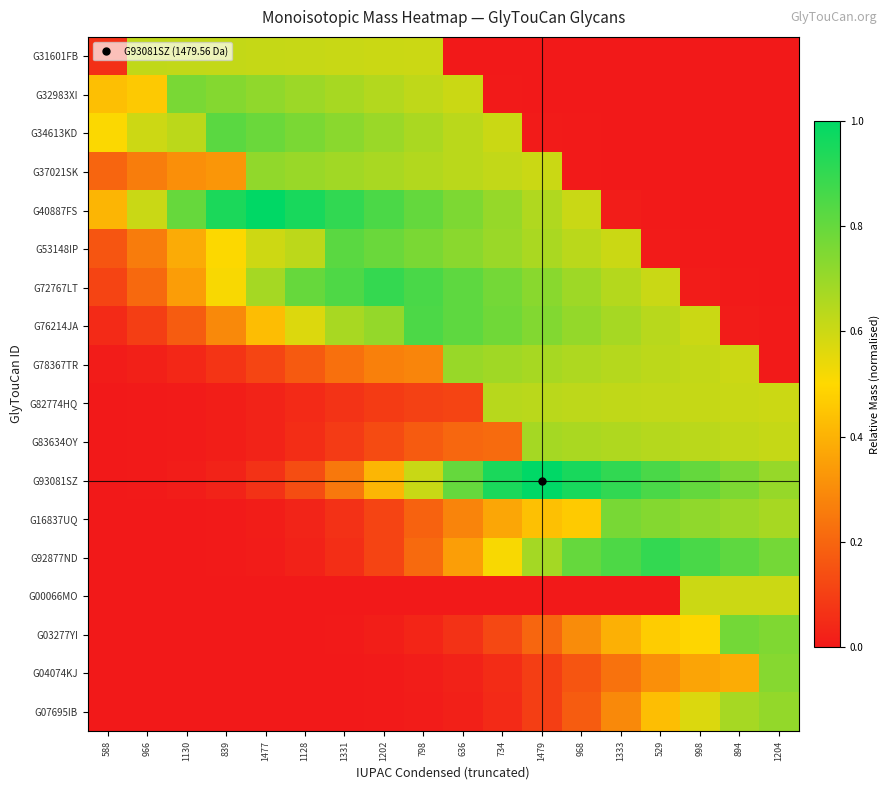

Which has a higher value, 1128 or 636?

1128